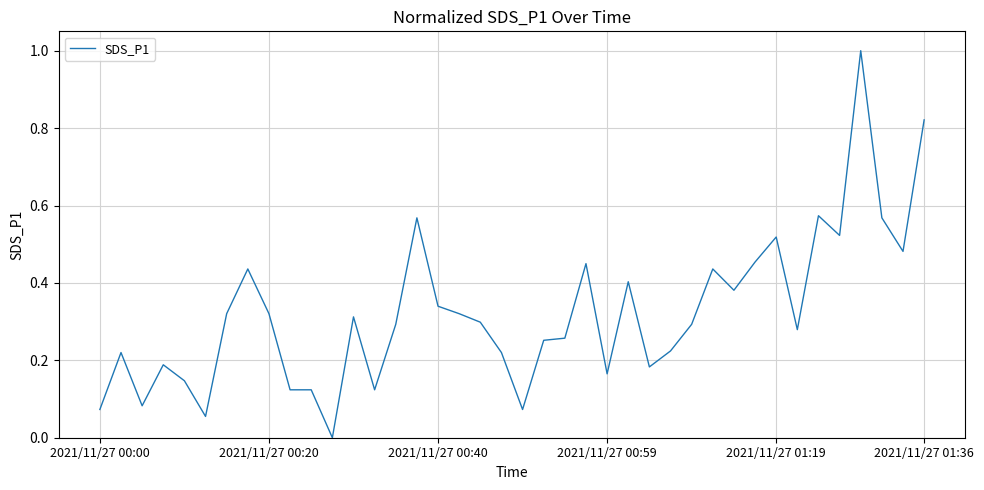

What is the greatest value displayed?

1.0